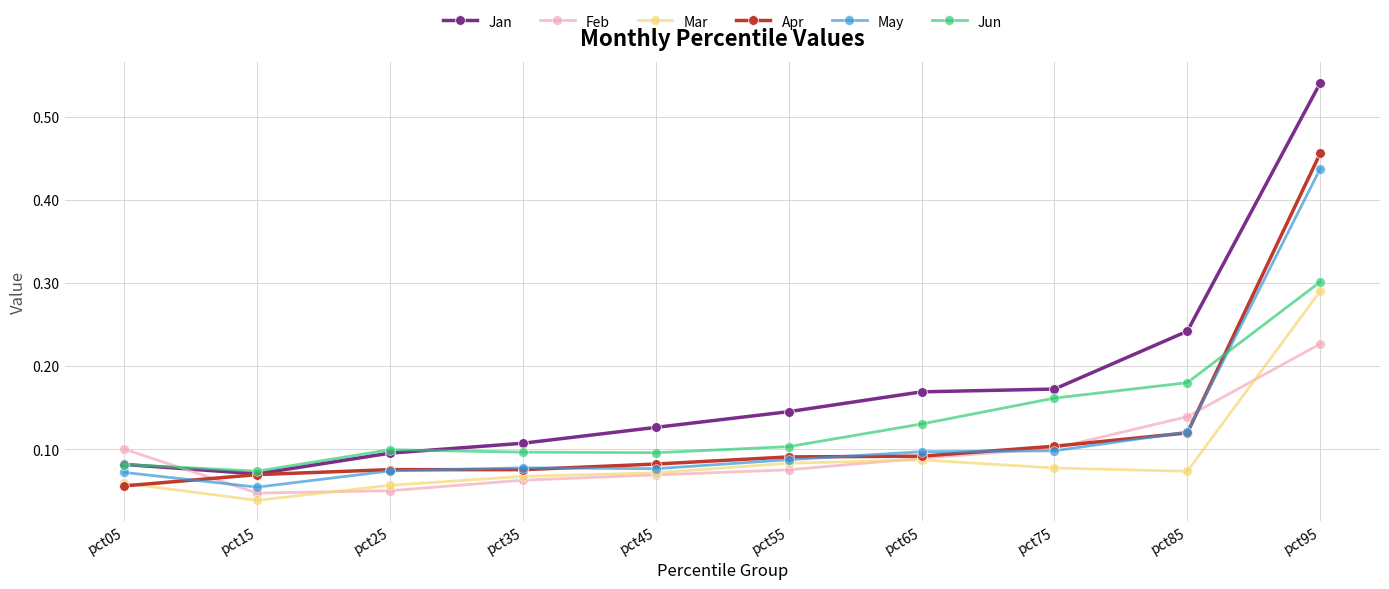

How many intersections are there between Feb and Jan?

1